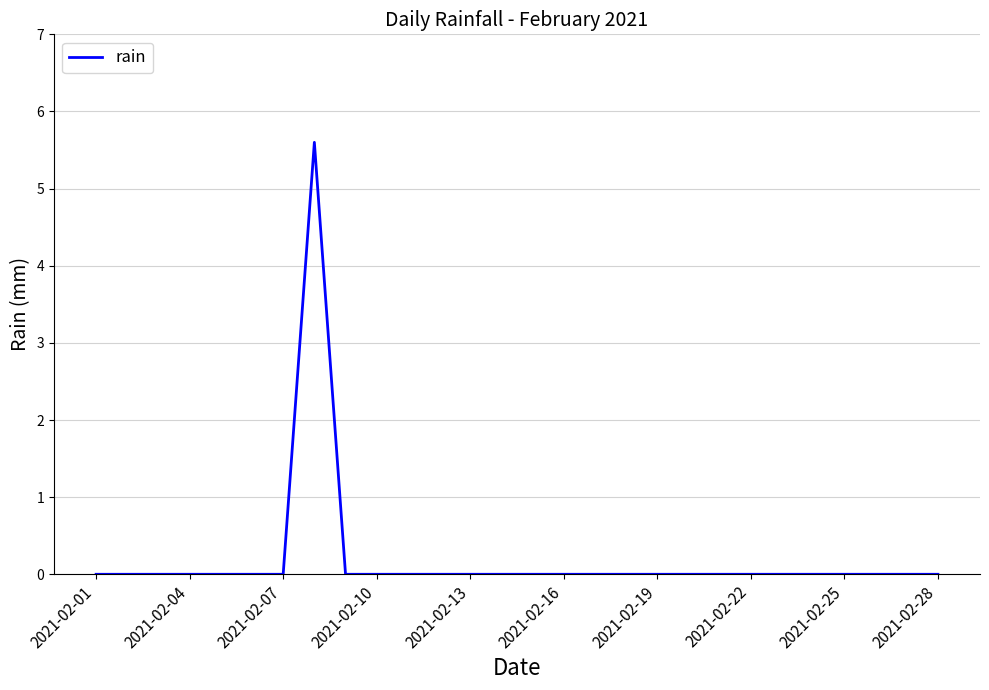

How many lines are shown in the chart?

1